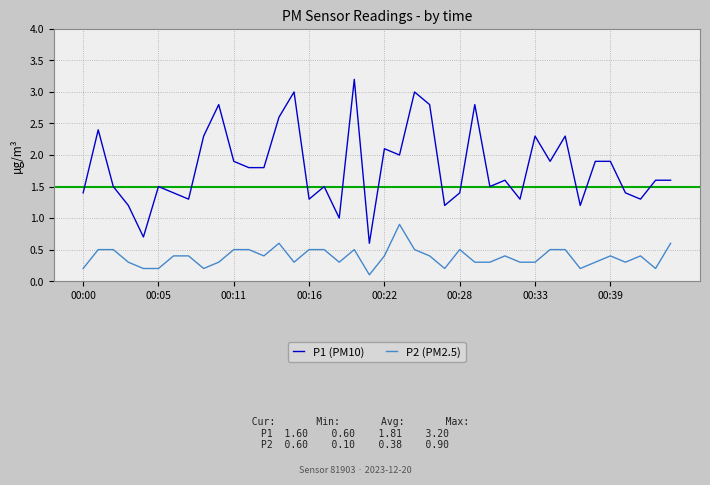

Rank the series by their maximum value, from lowest to highest.

P2 (PM2.5), P1 (PM10)